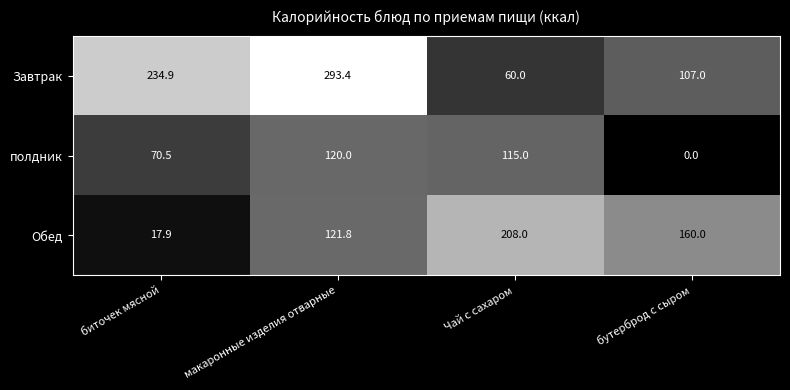

Rank the series by their average value, from lowest to highest.

полдник, Обед, Завтрак